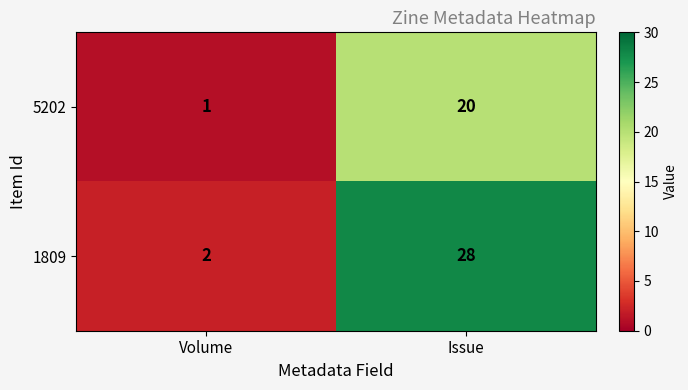

What is the average value of the 1809 series?

15